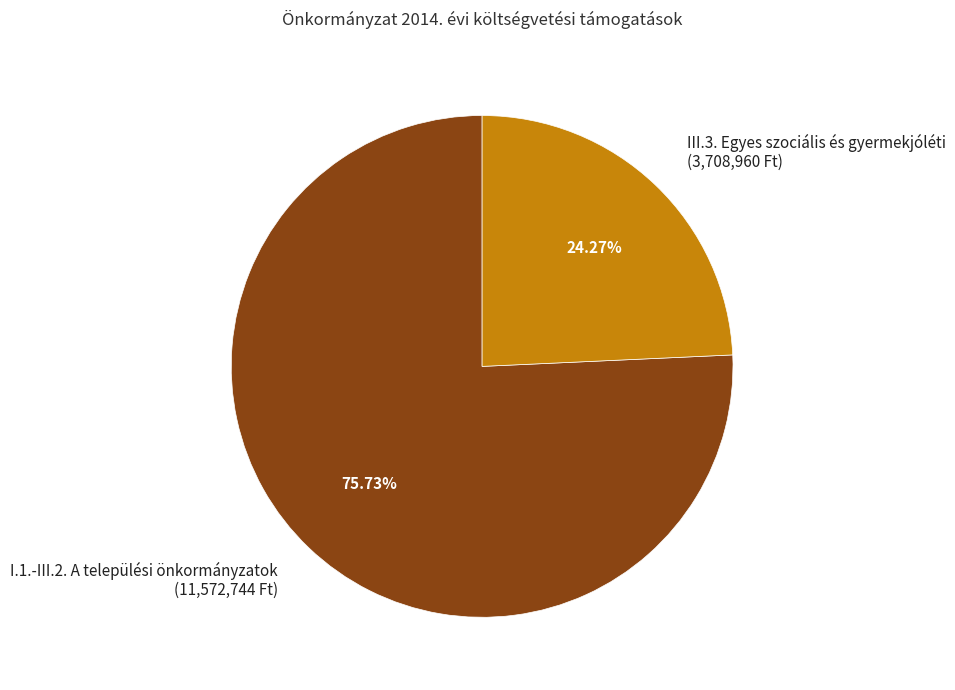

Between III.3. Egyes szociális és gyermekjóléti and I.1.-III.2. A települési önkormányzatok, which is larger?

I.1.-III.2. A települési önkormányzatok